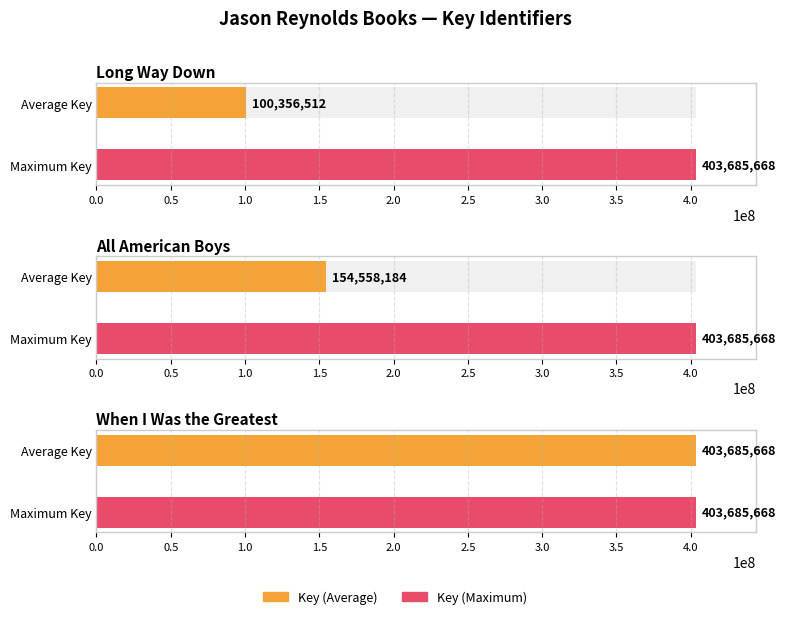

What is the approximate value at Long Way Down?

100356512